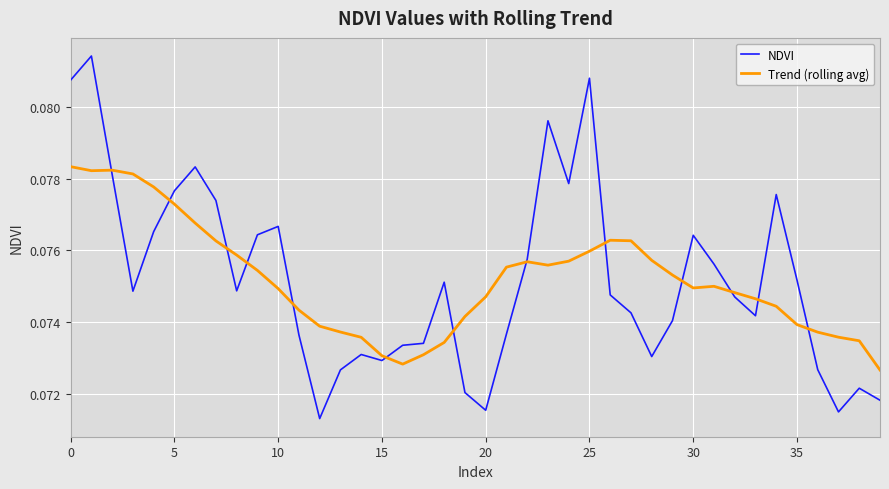

Rank the series by their maximum value, from lowest to highest.

Trend (rolling avg), NDVI